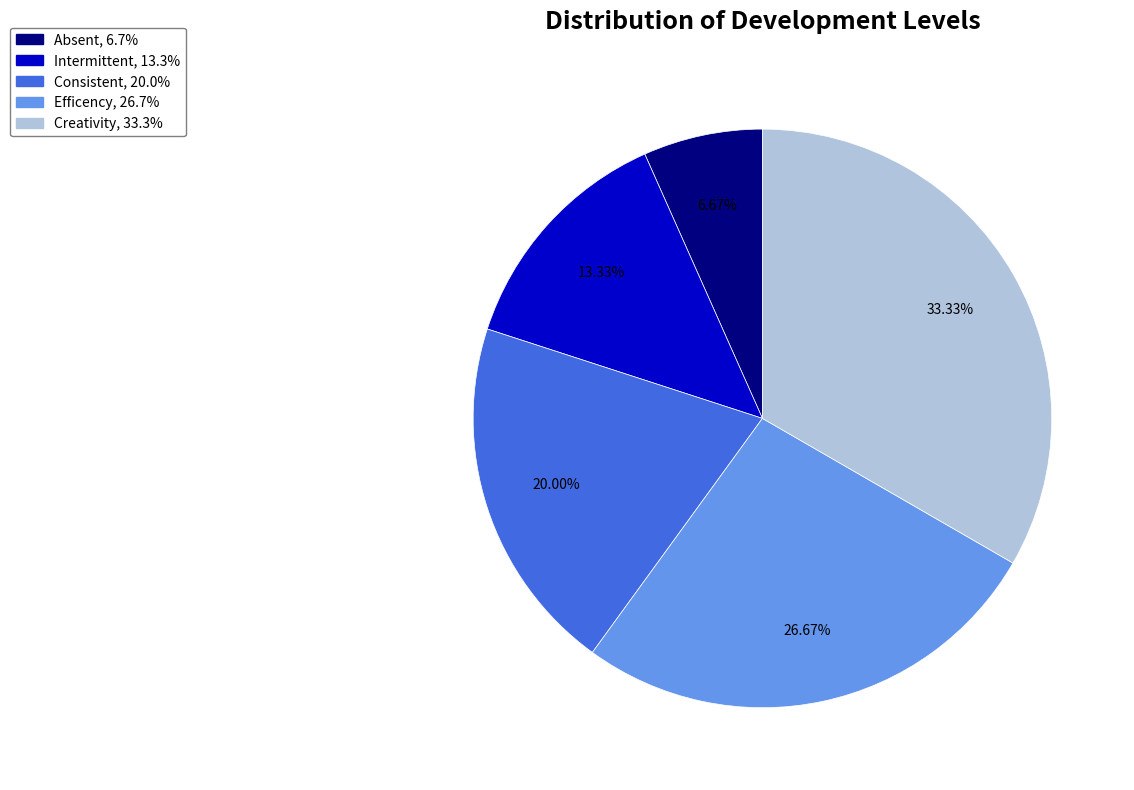

Count the number of slices in the pie.

5